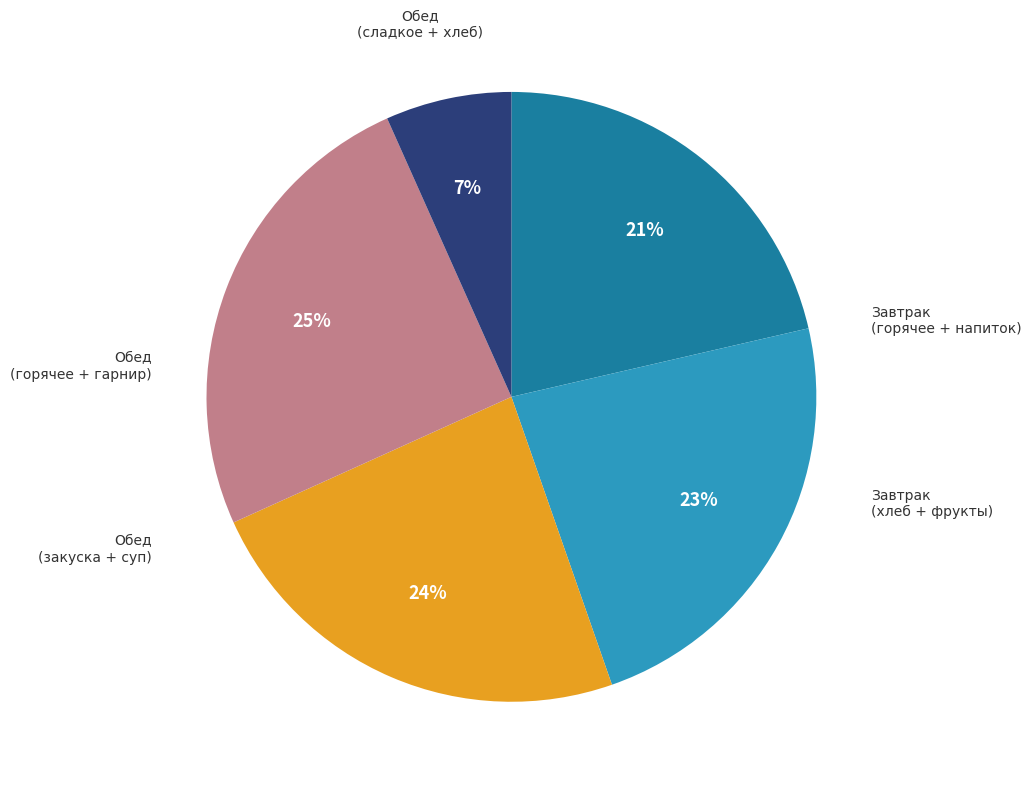

To the nearest percent, what is the average slice percentage?

20%